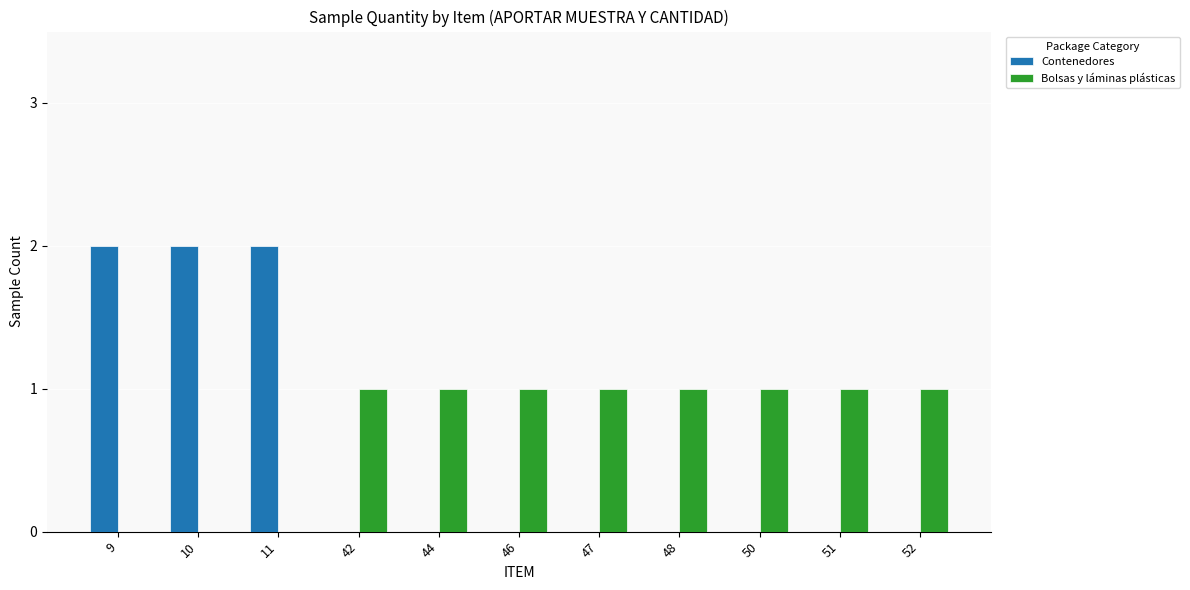

Which series has the largest total across all categories?

Bolsas y láminas plásticas